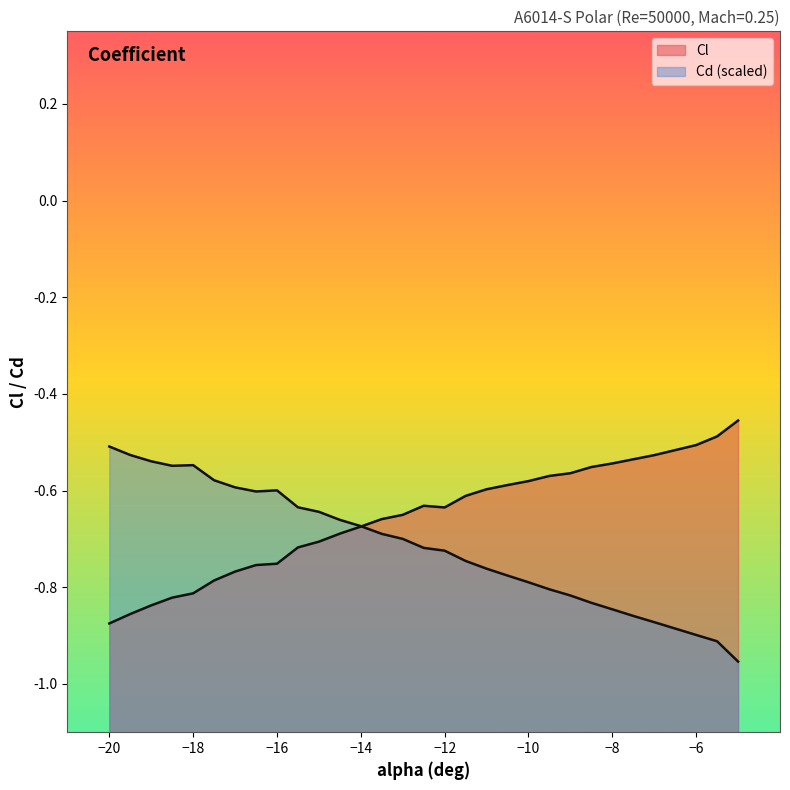

What is the sum of the Cl values at -9 and -17?

-1.3